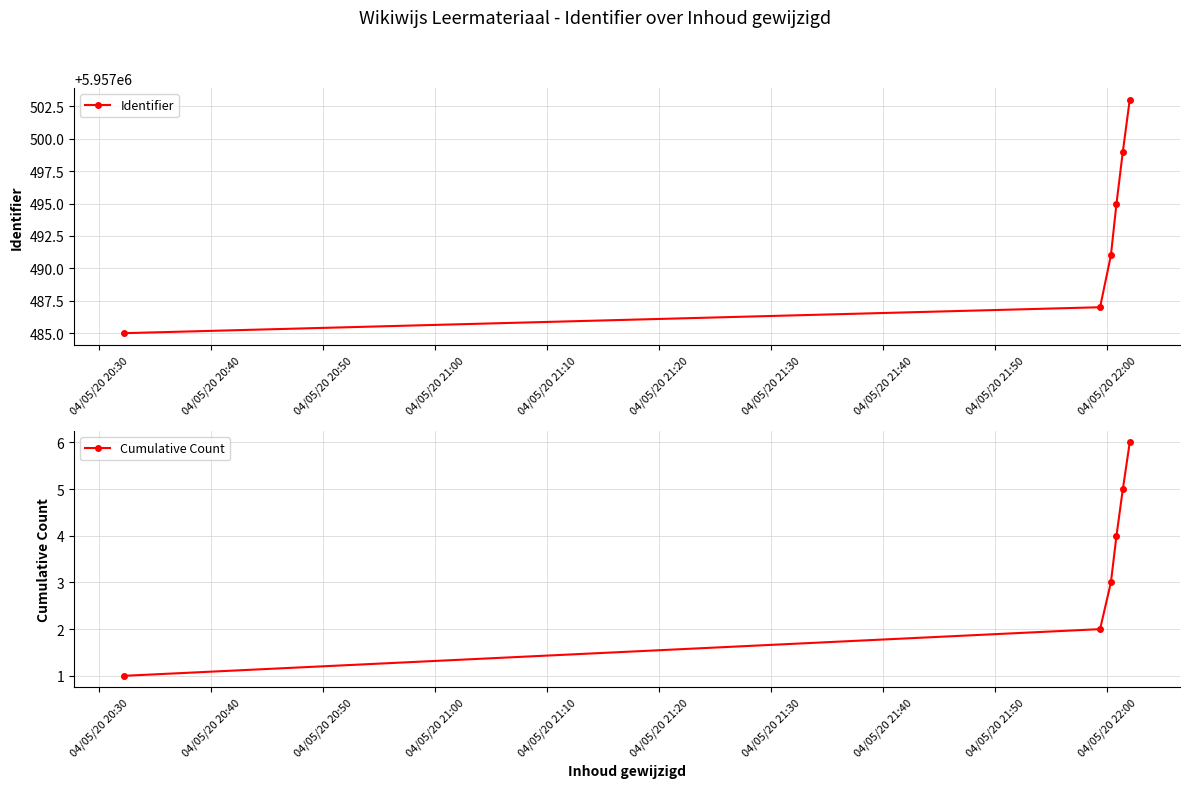

True or false: Identifier has more than 0 points higher than both neighbors.

False